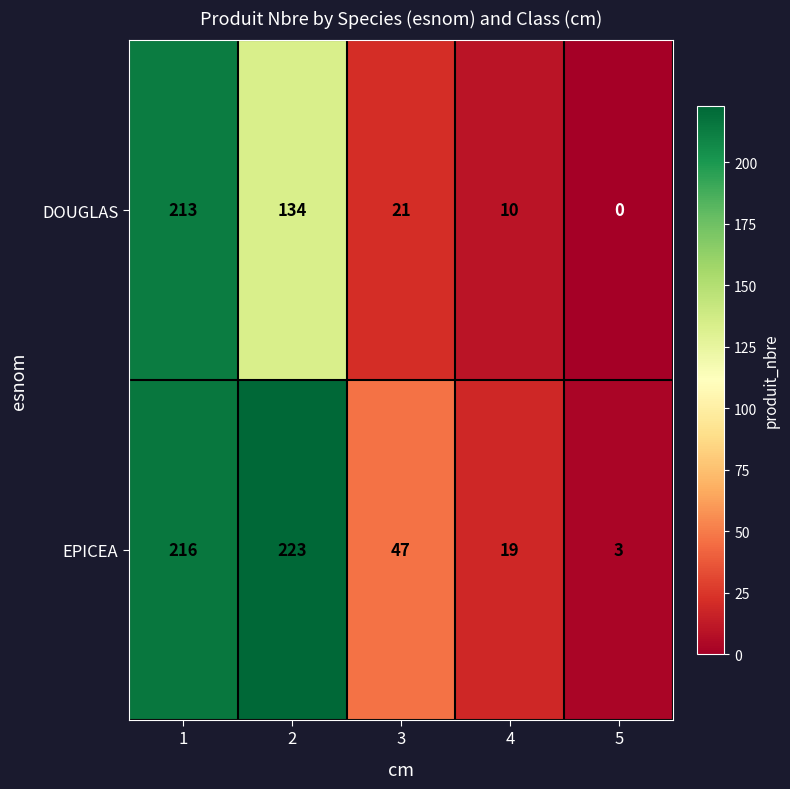

Between 3 and 5, which series saw the biggest shift?

EPICEA